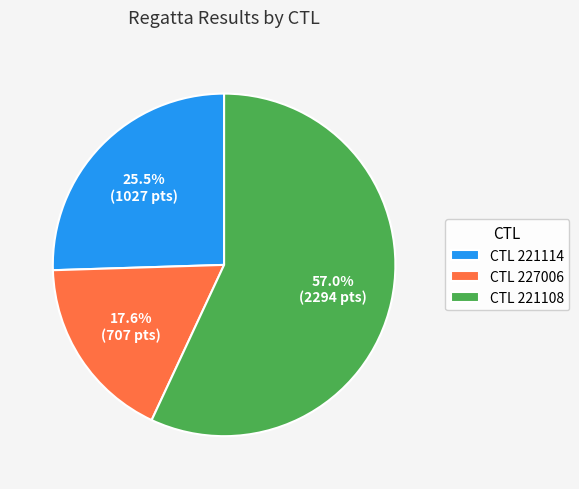

Which category has the biggest portion of the pie?

CTL 221108